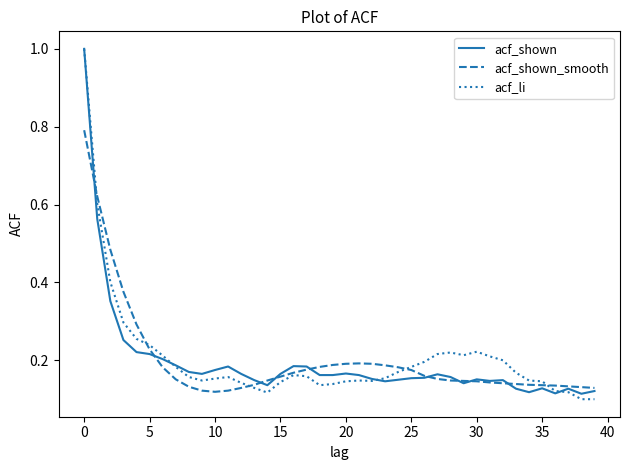

What is the highest value of the acf_shown_smooth series?

0.8